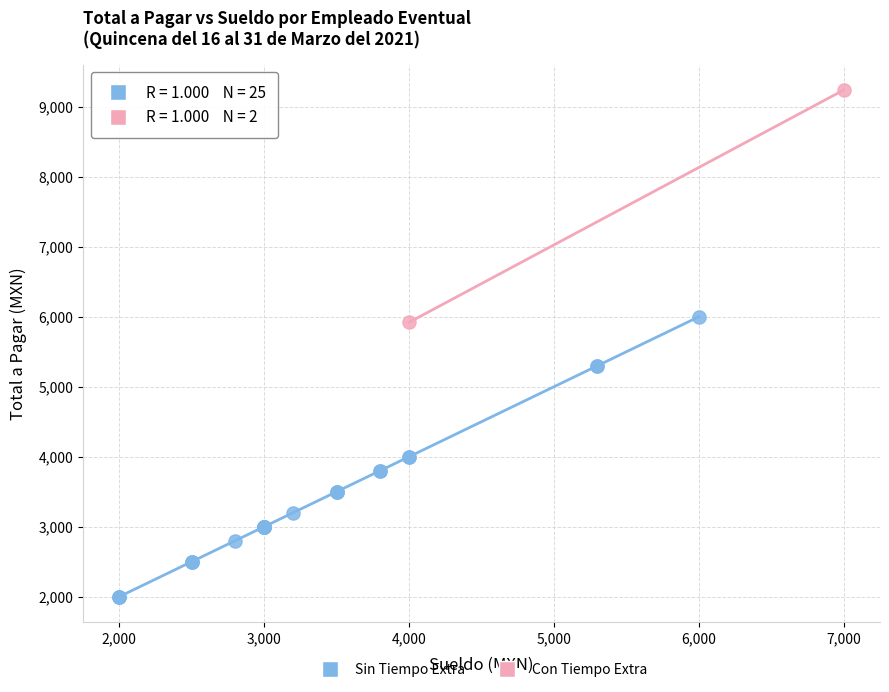

Which series reaches the minimum Y coordinate?

Sin Tiempo Extra